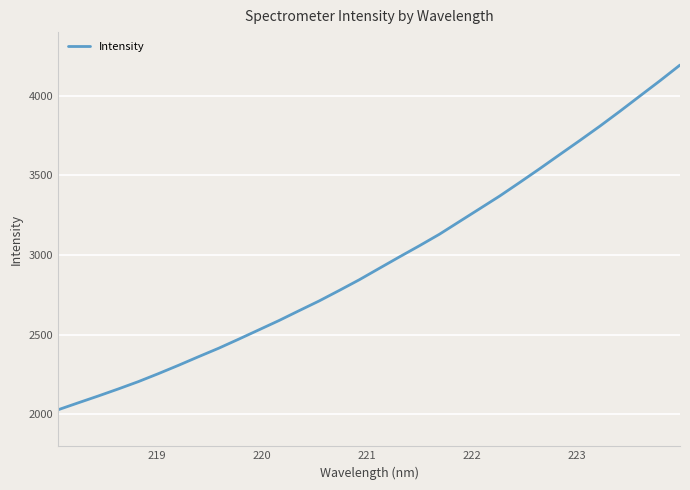

What is the difference between the maximum and minimum values?

2163.9